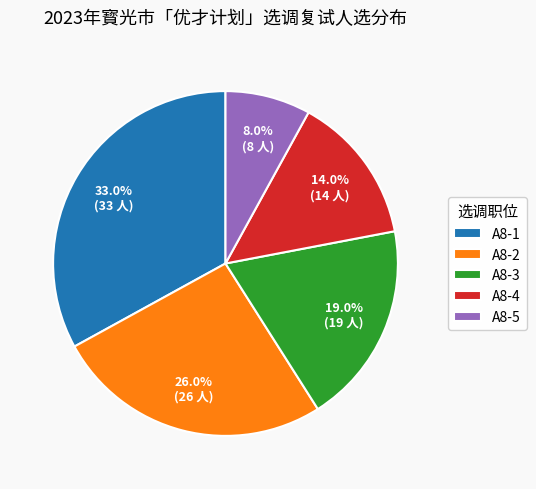

What is the ratio of the value at A8-1 to the value at A8-3?

1.7